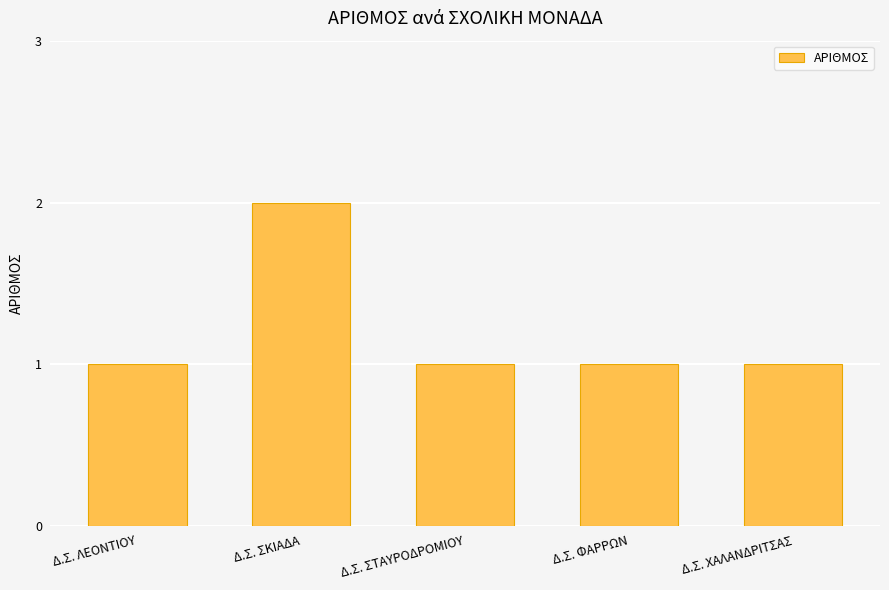

Which category has the highest value across all series?

Δ.Σ. ΣΚΙΑΔΑ